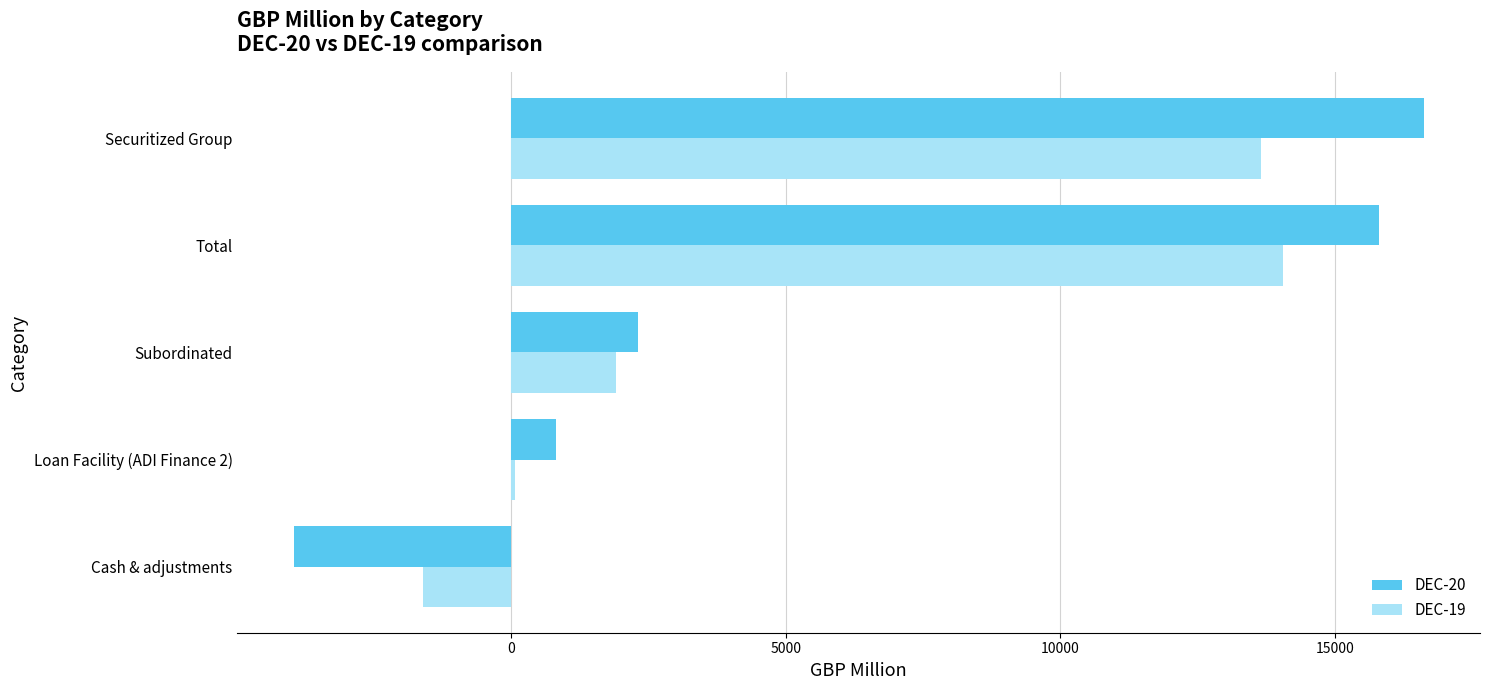

At how many categories does at least one series exceed 3213?

2